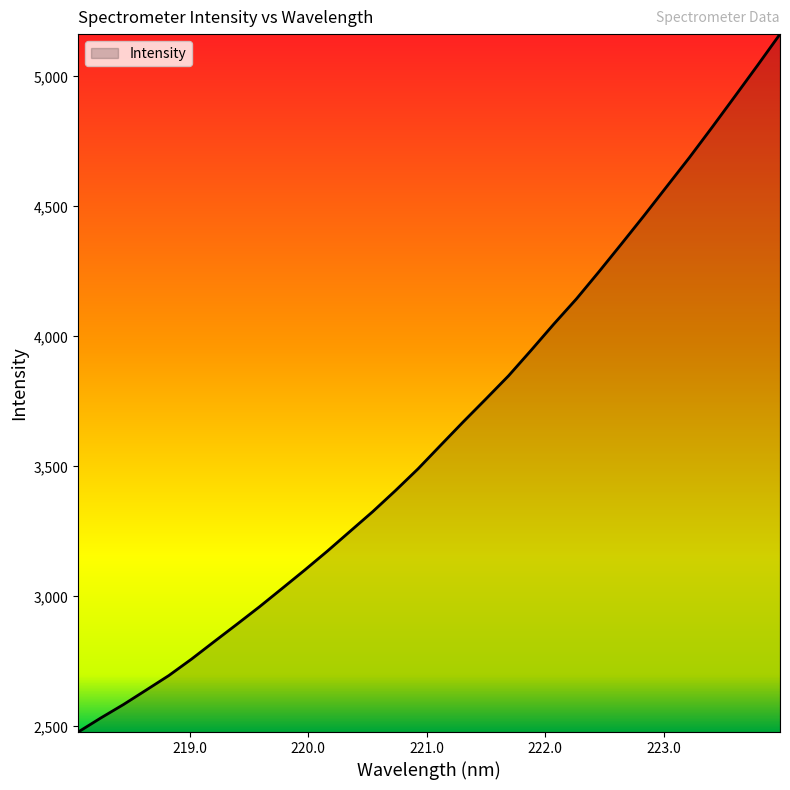

What is the difference between the maximum and minimum values?

2684.0